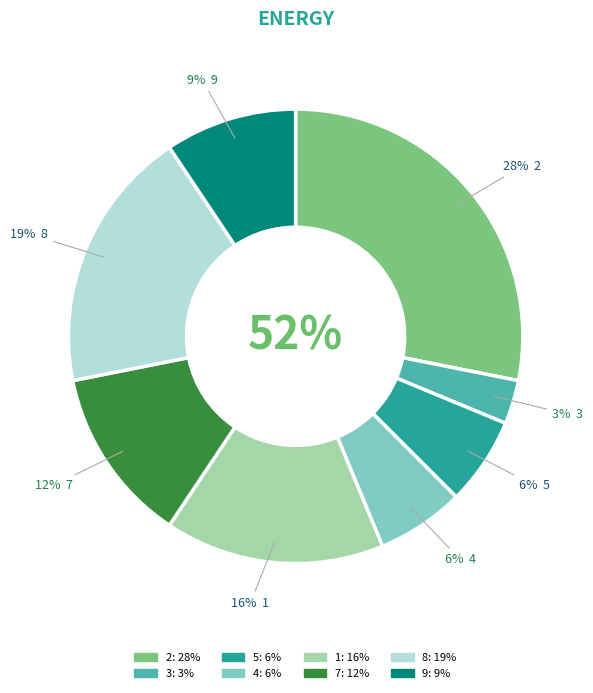

The 2 slice represents 1% of the pie. True or false?

False